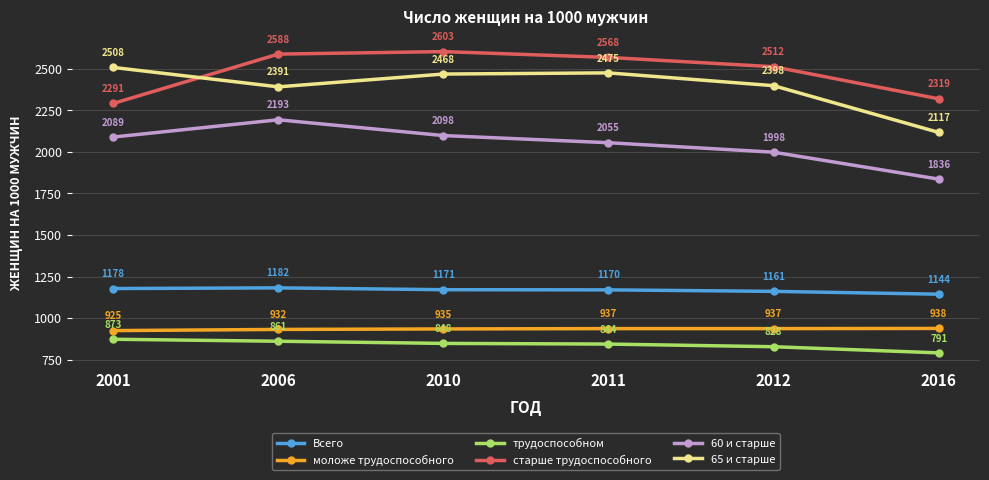

Reading left to right, extract all data points from this chart.

Всего: 2001=1178	2006=1182	2010=1171	2011=1170	2012=1161	2016=1144
моложе трудоспособного: 2001=925	2006=932	2010=935	2011=937	2012=937	2016=938
трудоспособном: 2001=873	2006=861	2010=848	2011=844	2012=828	2016=791
старше трудоспособного: 2001=2291	2006=2588	2010=2603	2011=2568	2012=2512	2016=2319
60 и старше: 2001=2089	2006=2193	2010=2098	2011=2055	2012=1998	2016=1836
65 и старше: 2001=2508	2006=2391	2010=2468	2011=2475	2012=2398	2016=2117